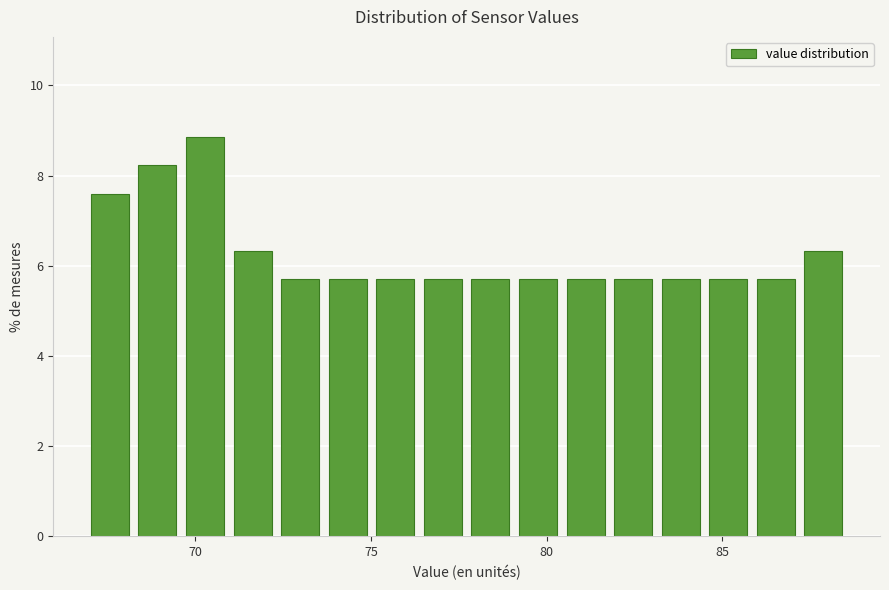

Read against the x-axis, roughly where is the centre of the tallest bar?

70.5